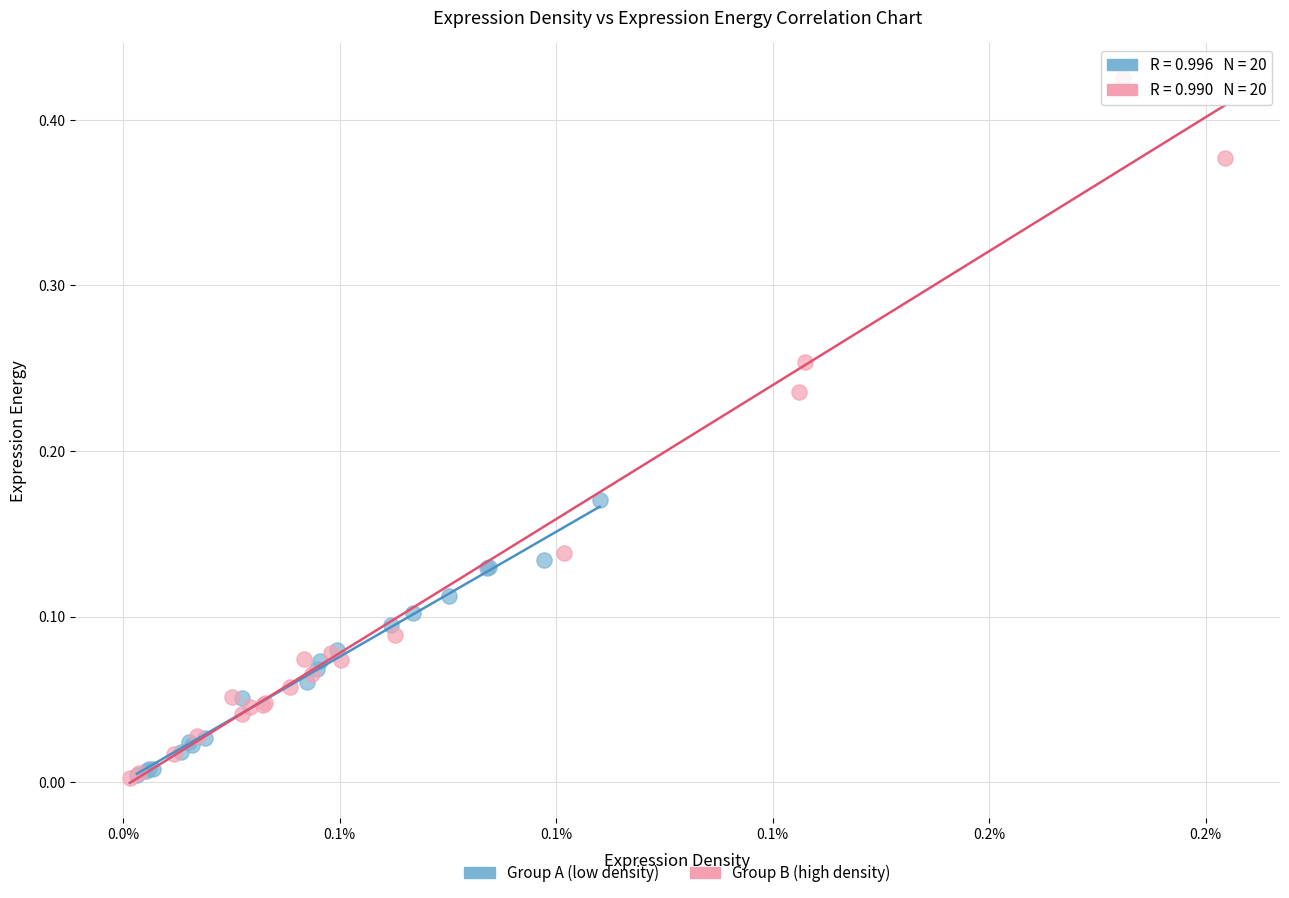

Which series reaches the maximum Y coordinate?

Group B (high density)